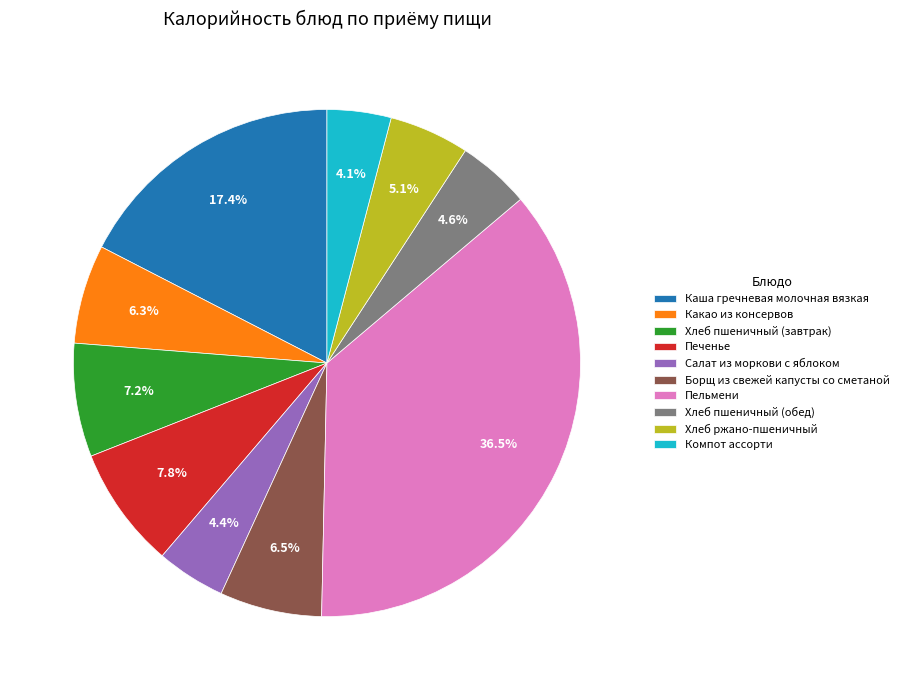

Approximately how many times larger is the value at Борщ из свежей капусты со сметаной compared to Хлеб ржано-пшеничный?

1.3